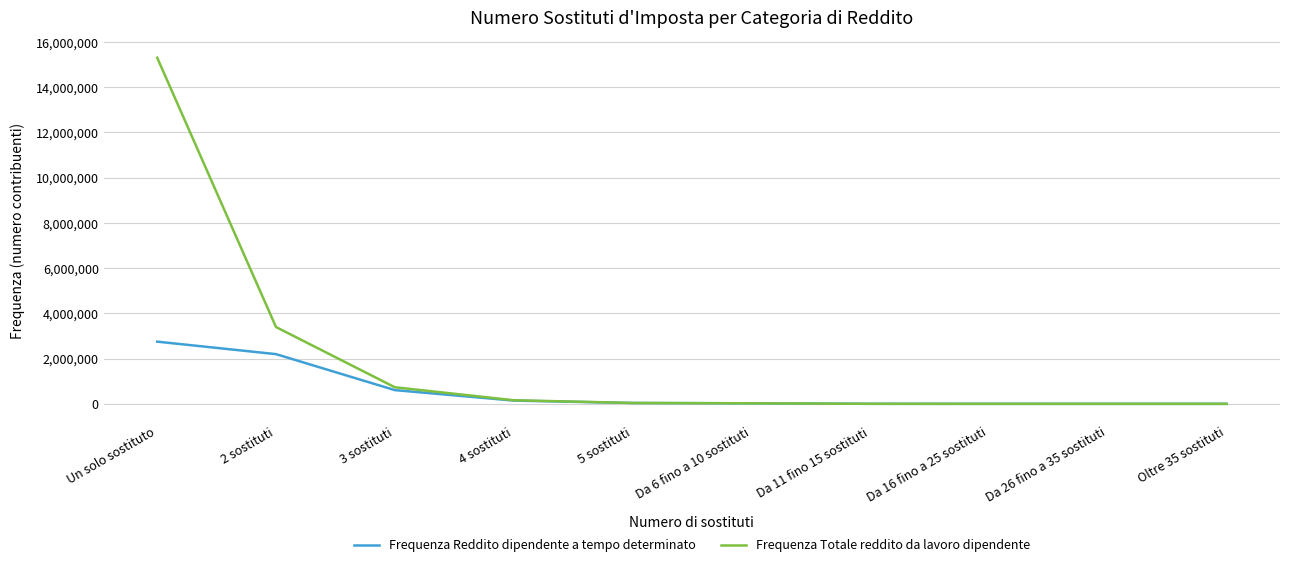

The value of Frequenza Reddito dipendente a tempo determinato at Da 16 fino a 25 sostituti is 415. True or false?

True